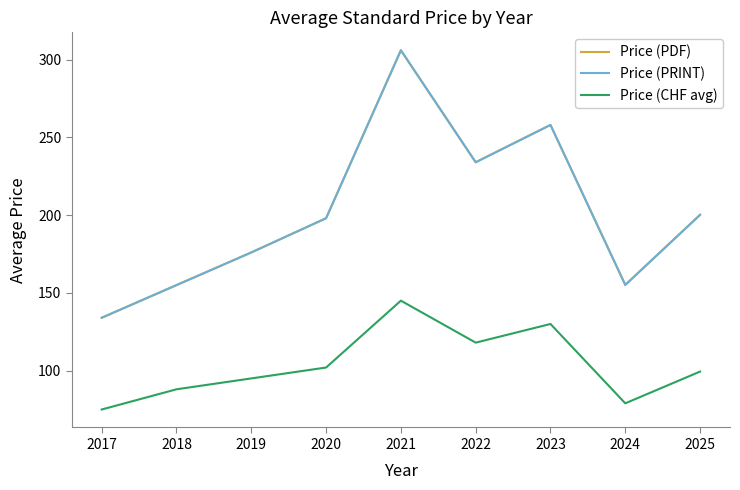

What is the difference between the maximum and minimum values in the Price (CHF avg) series?

70.0